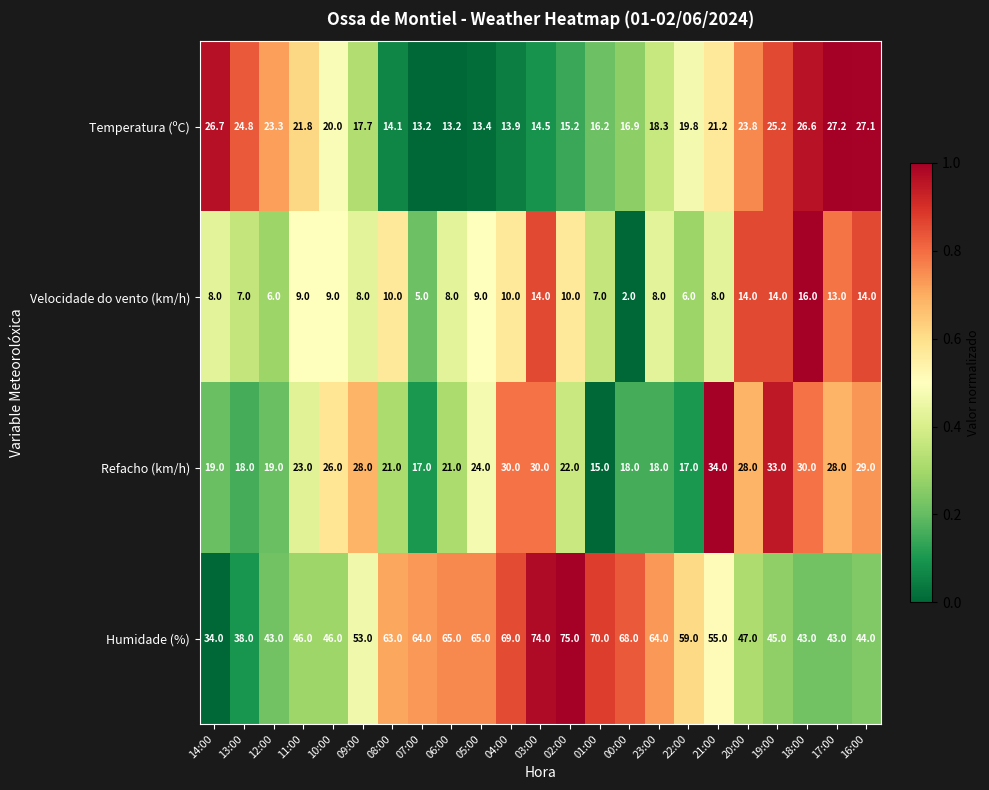

What is the total value across all series at 09:00?

106.7